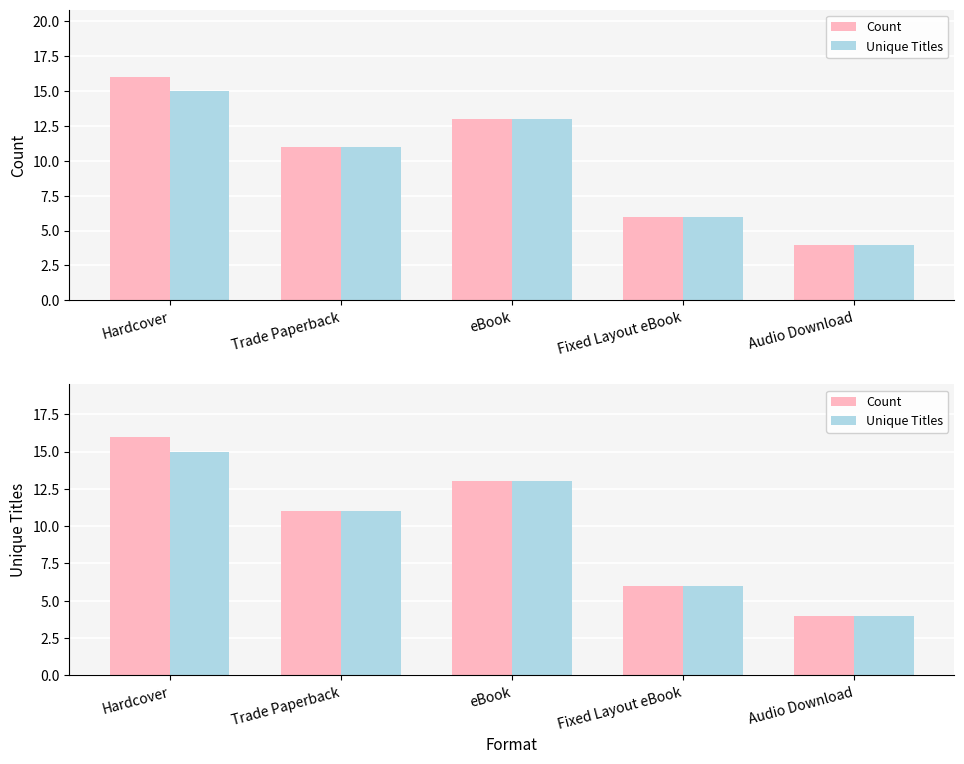

Between Hardcover and Trade Paperback, which series saw the biggest shift?

Count